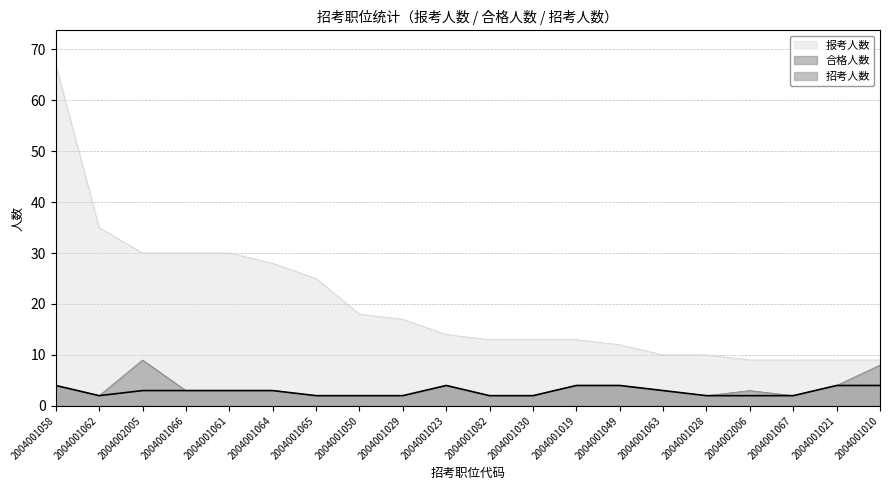

What are all the series names shown in the legend?

报考人数, 合格人数, 招考人数